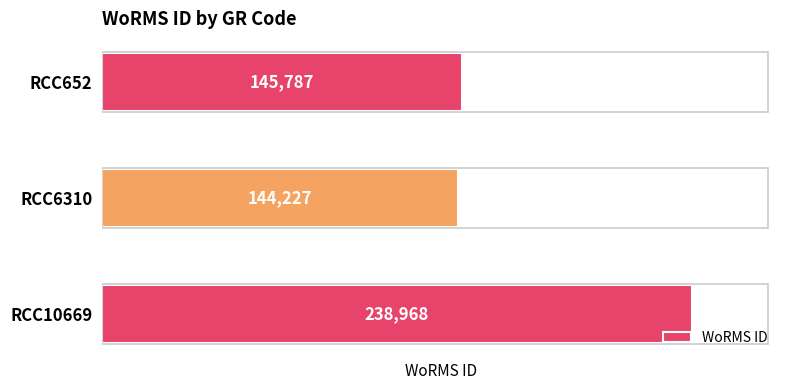

List the labels in order of value, largest first.

RCC10669, RCC652, RCC6310